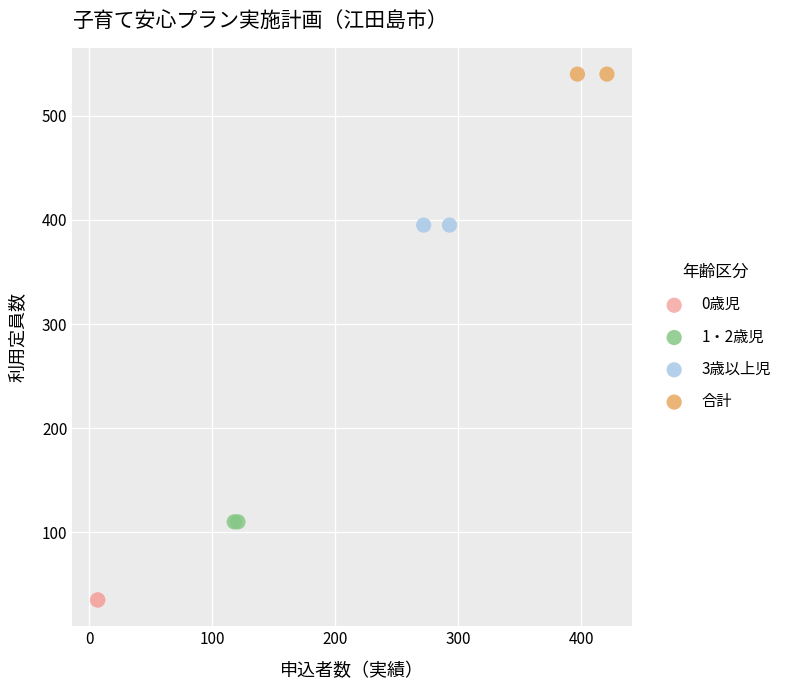

What are all the series names shown in the legend?

0歳児, 1・2歳児, 3歳以上児, 合計